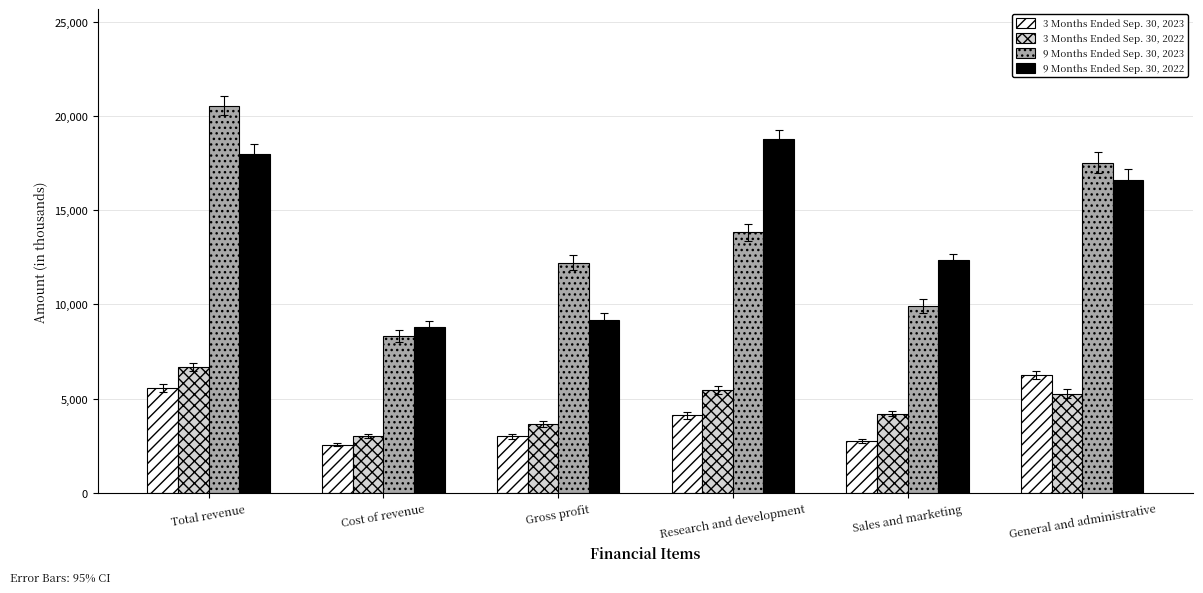

At Gross profit, list the series in order from smallest to largest.

3 Months Ended Sep. 30, 2023, 3 Months Ended Sep. 30, 2022, 9 Months Ended Sep. 30, 2022, 9 Months Ended Sep. 30, 2023